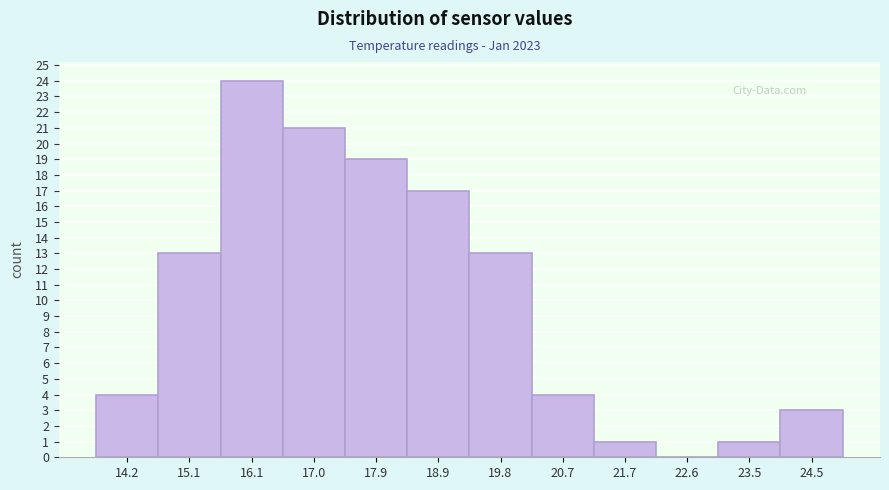

Reading left to right, extract all data points from this chart.

14.2=4	15.1=13	16.1=24	17.0=21	17.9=19	18.9=17	19.8=13	20.7=4	21.7=1	22.6=0	23.5=1	24.5=3